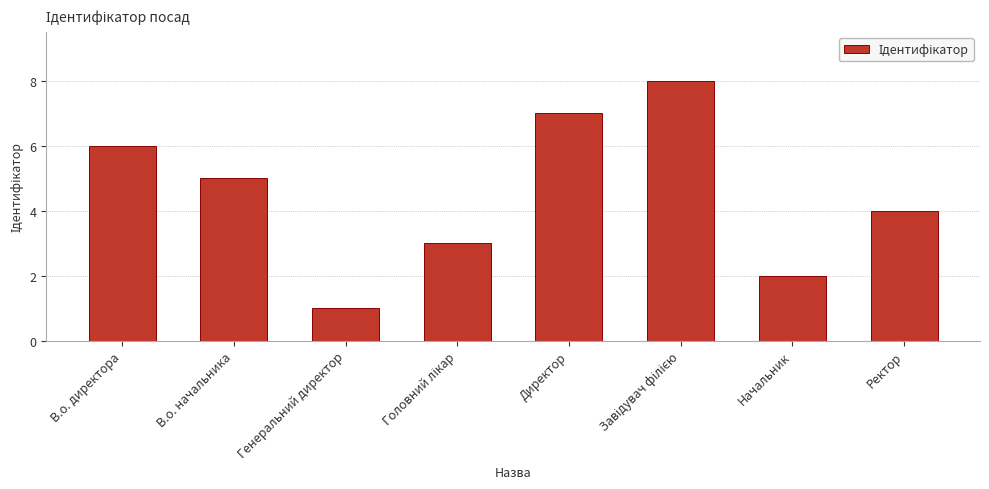

Between В.о. начальника and Директор, which is larger?

Директор